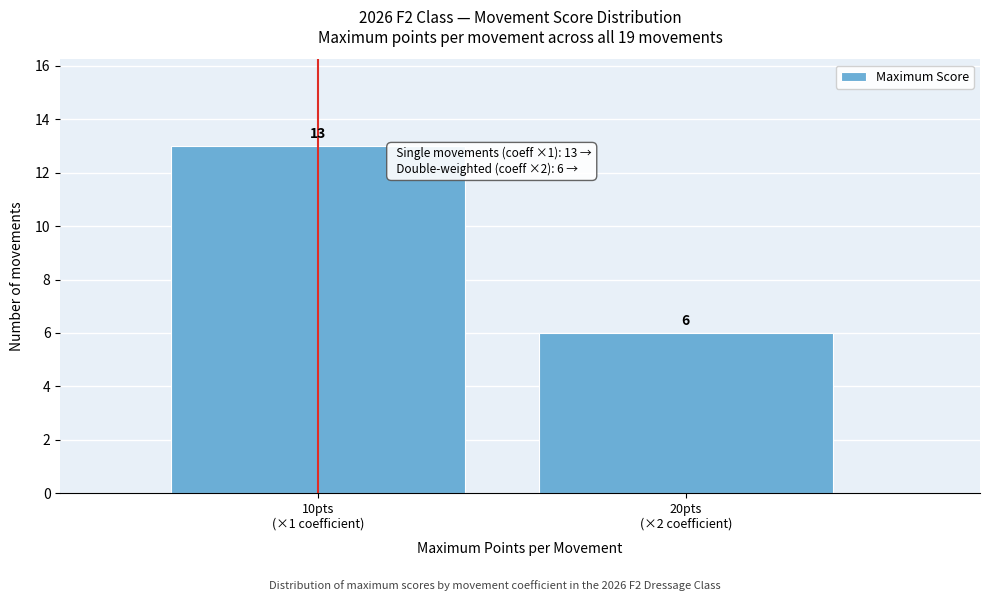

Reading left to right, transcribe all the data shown in this chart.

13	6